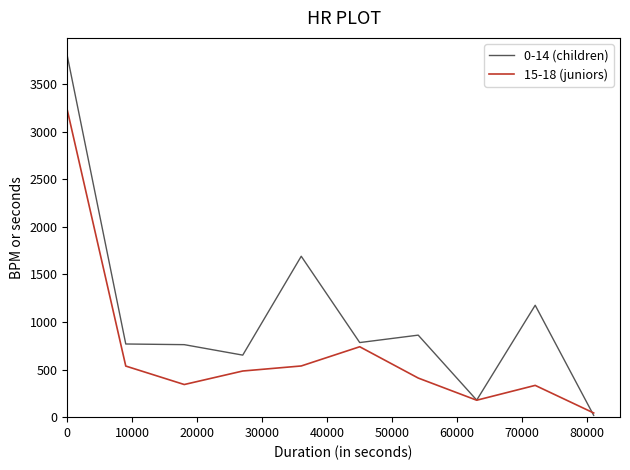

What is the difference between the maximum and minimum values in the 15-18 (juniors) series?

3184